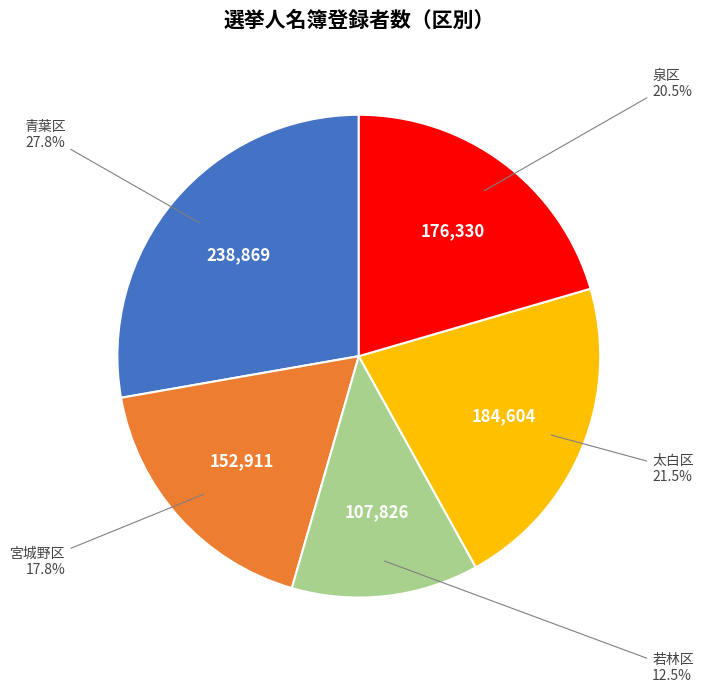

Count the number of slices in the pie.

5